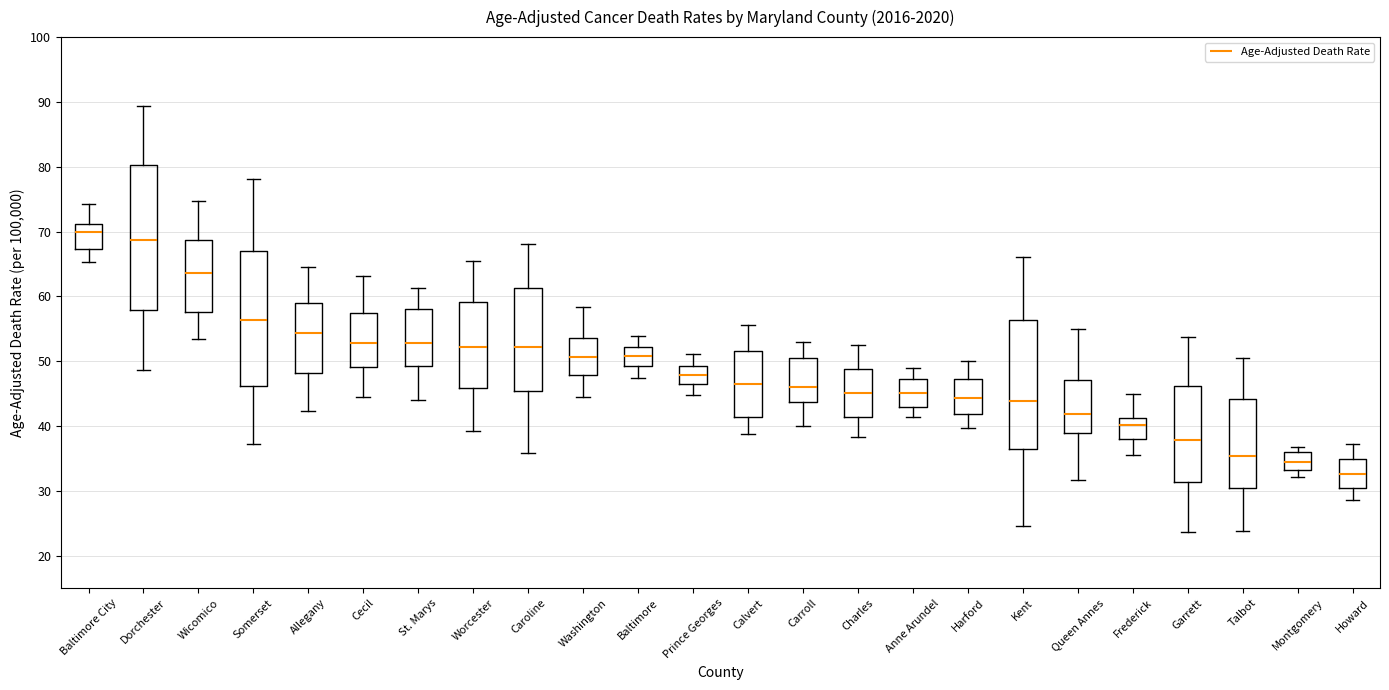

Where does the lower whisker of the box for Anne Arundel end on the y-axis? The values are not printed on the chart, so give them approximately, as read against the axis.

41